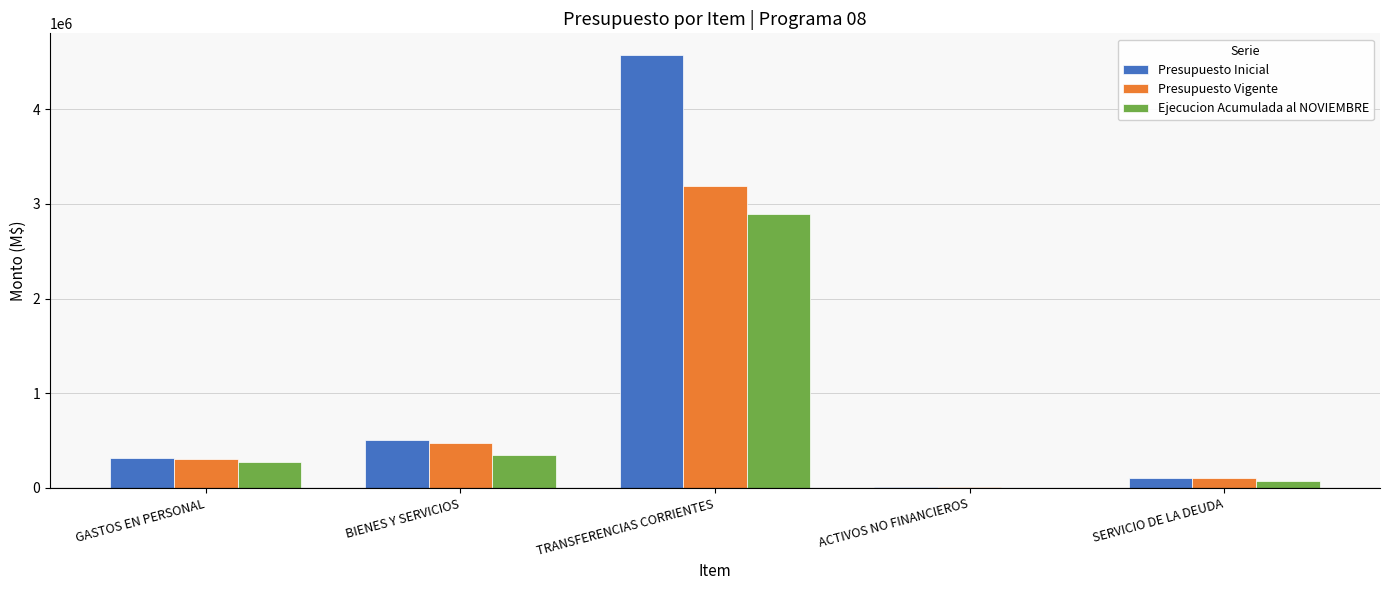

Reading left to right, transcribe all the data shown in this chart.

Presupuesto Inicial: GASTOS EN PERSONAL=312267	BIENES Y SERVICIOS=507997	TRANSFERENCIAS CORRIENTES=4572885	ACTIVOS NO FINANCIEROS=10766	SERVICIO DE LA DEUDA=104939
Presupuesto Vigente: GASTOS EN PERSONAL=306968	BIENES Y SERVICIOS=474580	TRANSFERENCIAS CORRIENTES=3188925	ACTIVOS NO FINANCIEROS=10766	SERVICIO DE LA DEUDA=104939
Ejecucion Acumulada al NOVIEMBRE: GASTOS EN PERSONAL=276852	BIENES Y SERVICIOS=353035	TRANSFERENCIAS CORRIENTES=2893316	ACTIVOS NO FINANCIEROS=3206	SERVICIO DE LA DEUDA=69895